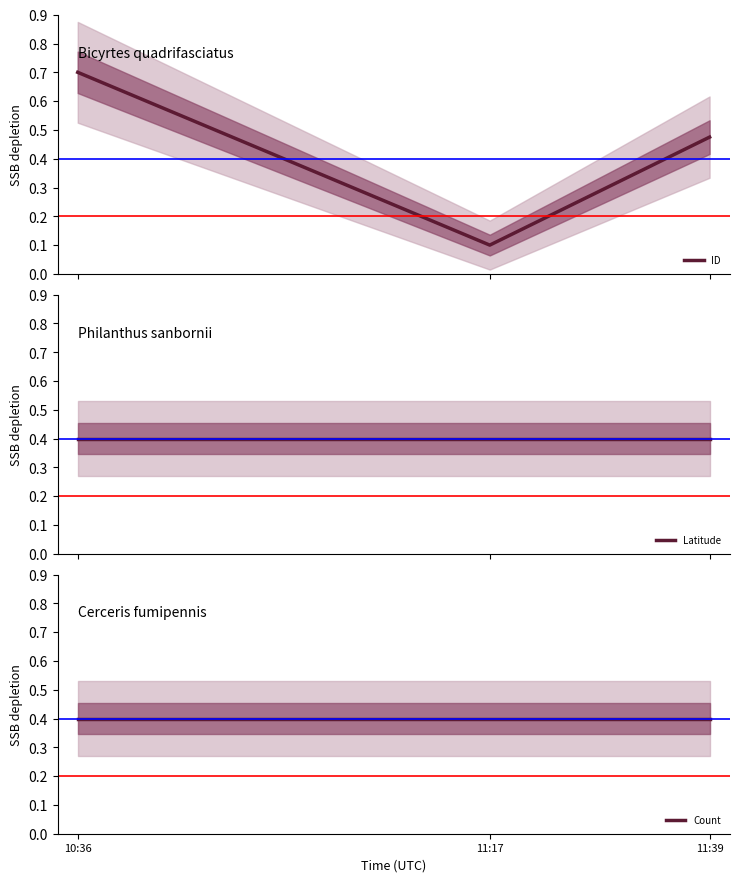

What is the label of the 3rd point from the right?

10:36